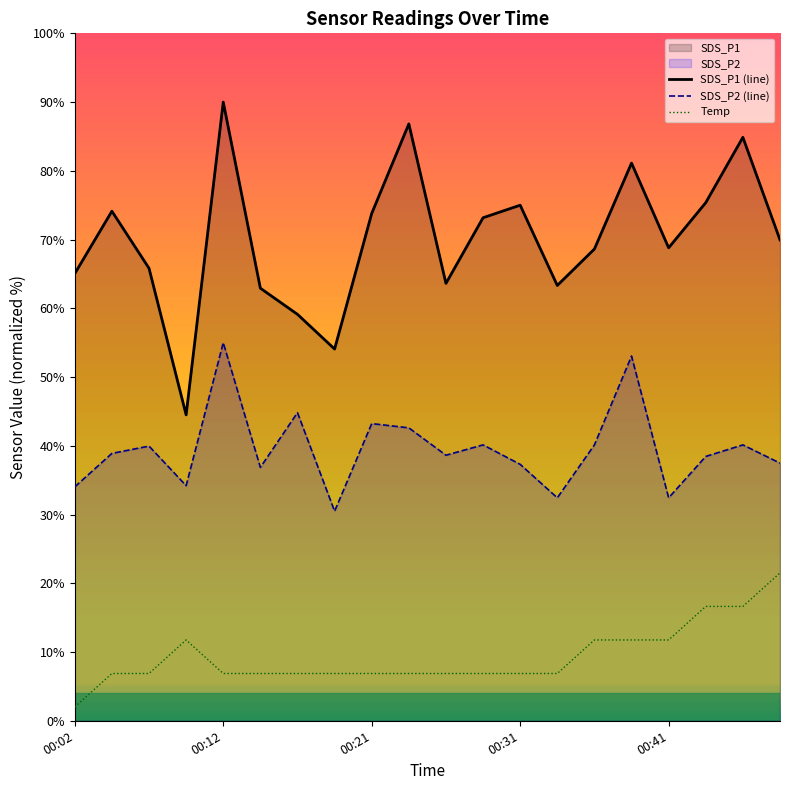

True or false: SDS_P1 (line) and Temp intersect in this chart.

False